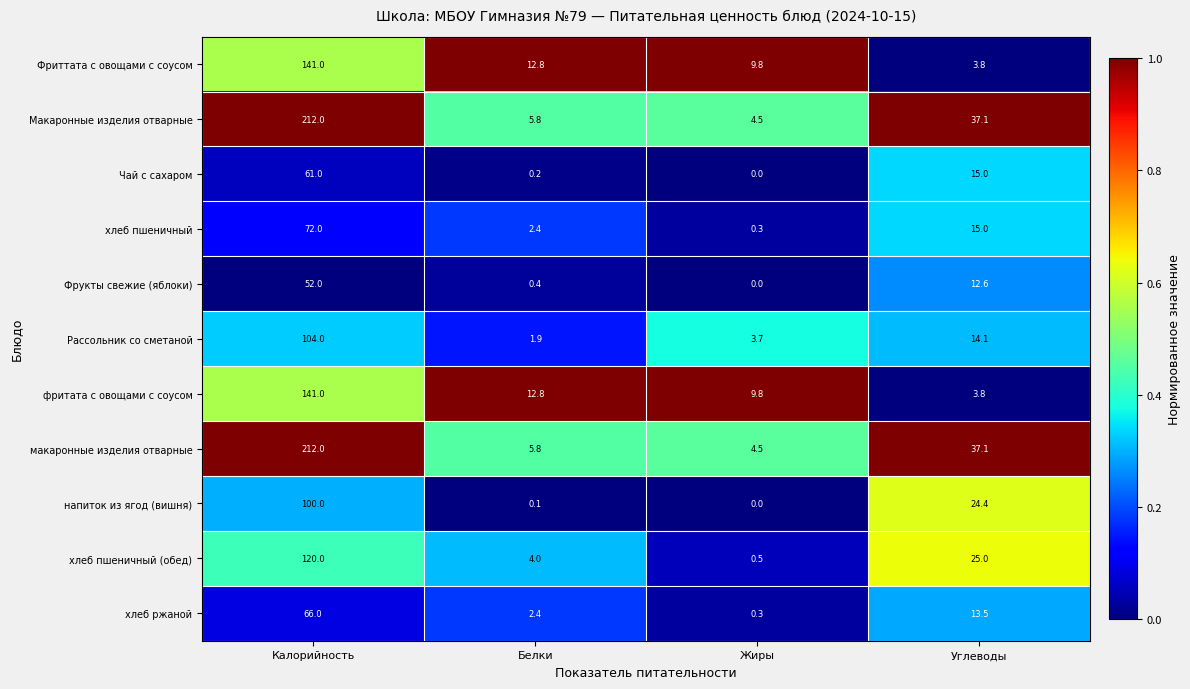

What value does the хлеб ржаной series have at Белки?

2.4